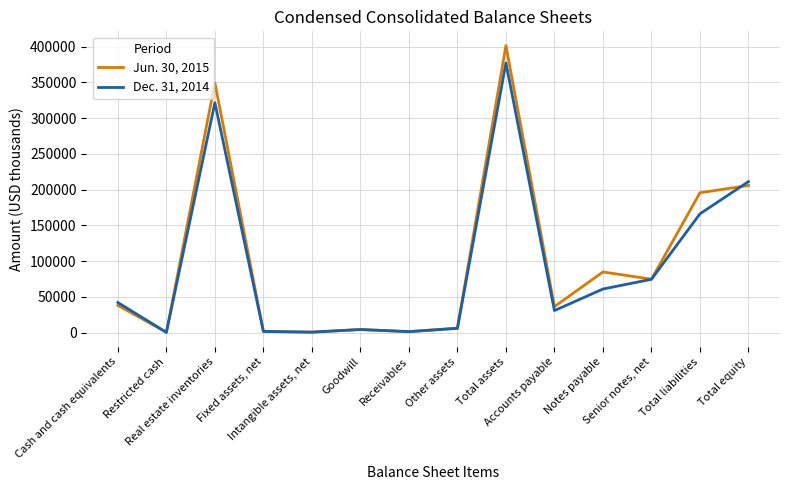

At how many categories does at least one series exceed 77870?

5